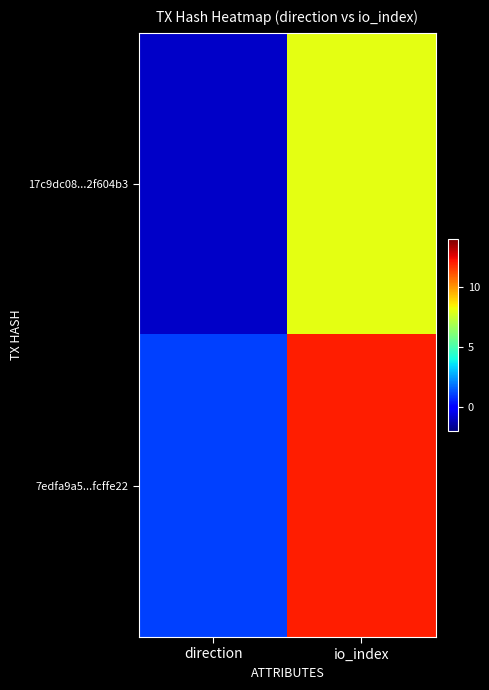

Between direction and io_index, which series saw the biggest shift?

7edfa9a5...fcffe22